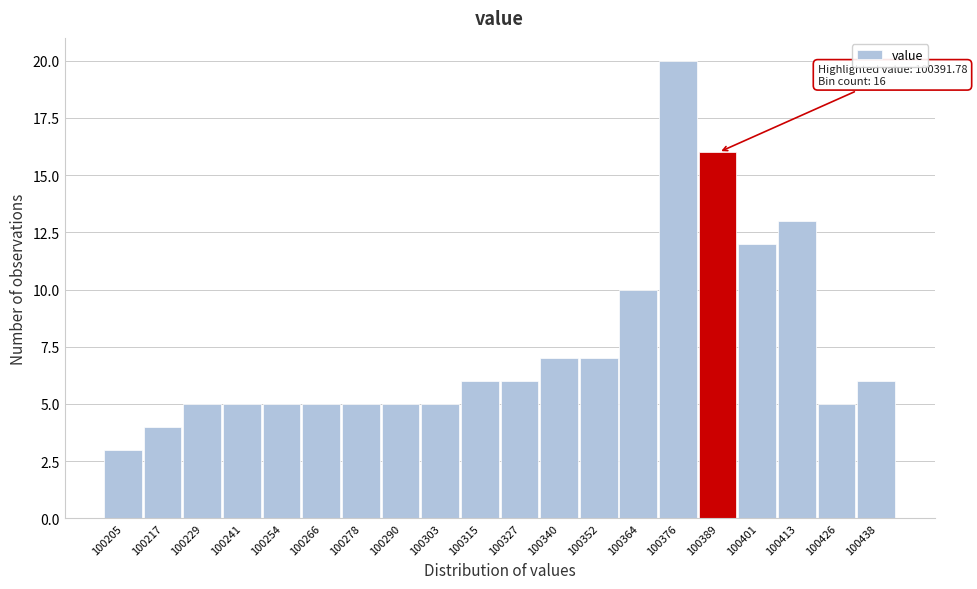

Reading left to right, transcribe all the data shown in this chart.

3	4	5	5	5	5	5	5	5	6	6	7	7	10	20	16	12	13	5	6